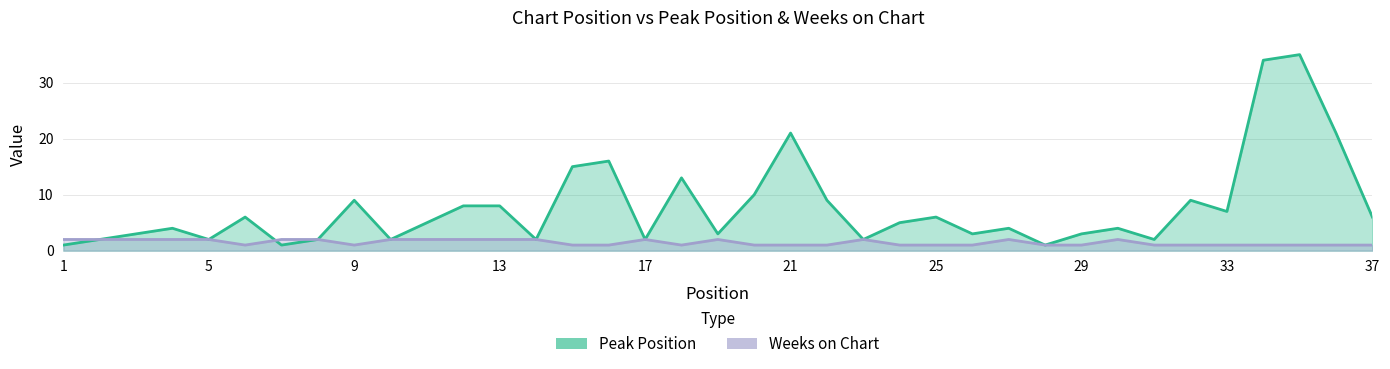

What is the difference between the second highest and second lowest values in the Peak Position series?

33